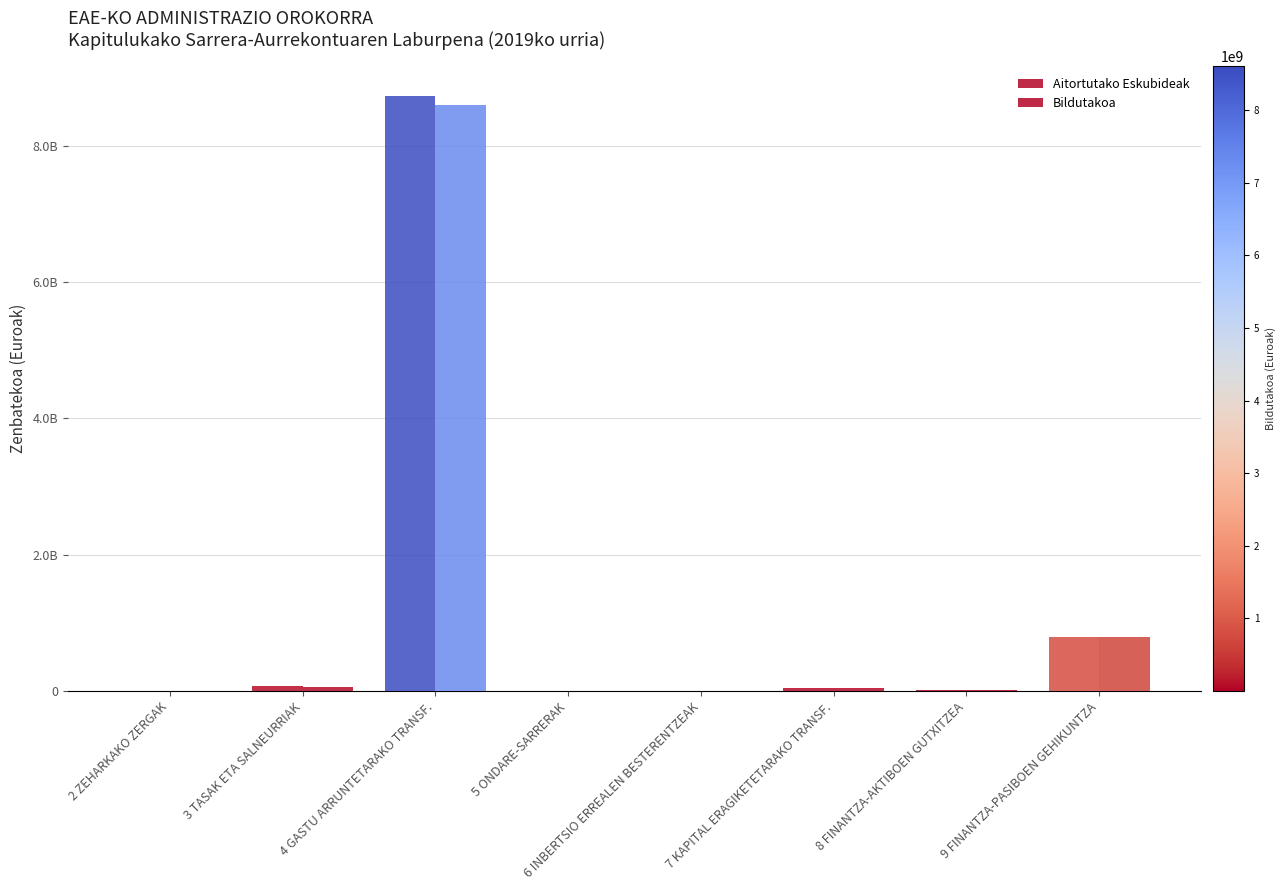

The Aitortutako Eskubideak series shows 785064150.0 at 9 FINANTZA-PASIBOEN GEHIKUNTZA. True or false?

True